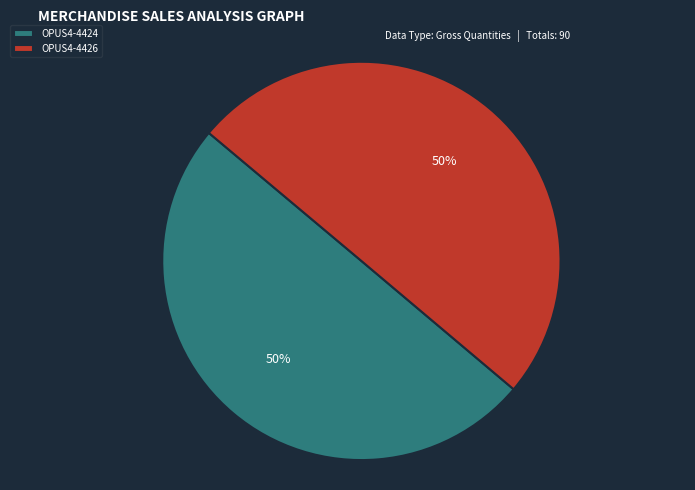

Approximately how many times larger is the value at OPUS4-4426 compared to OPUS4-4424?

1.0